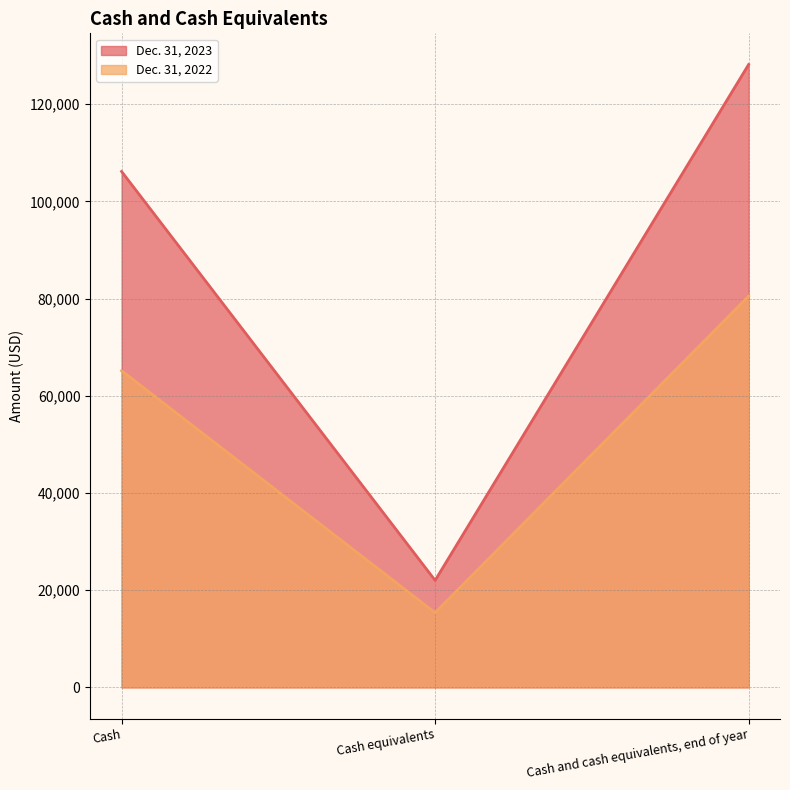

What is the label of the 3rd point from the right?

Cash